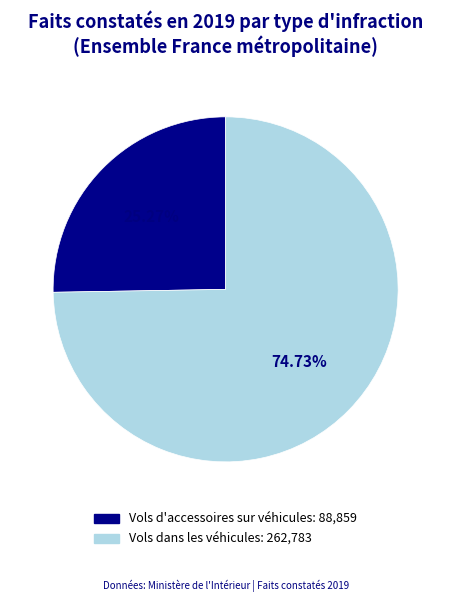

What percentage do Vols dans les véhicules and Vols d'accessoires sur véhicules together represent?

100.0%